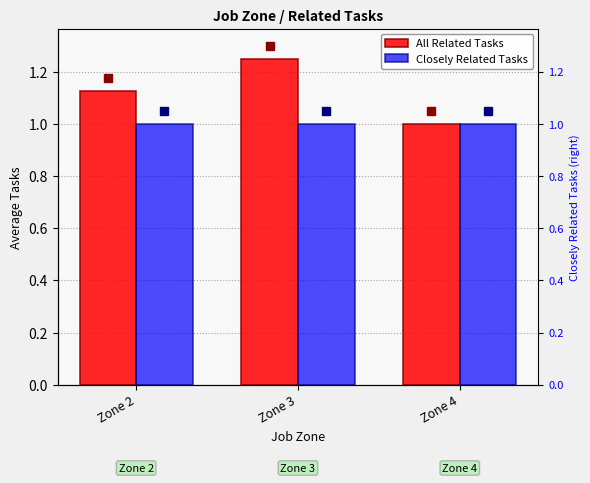

How many groups of bars are there?

3